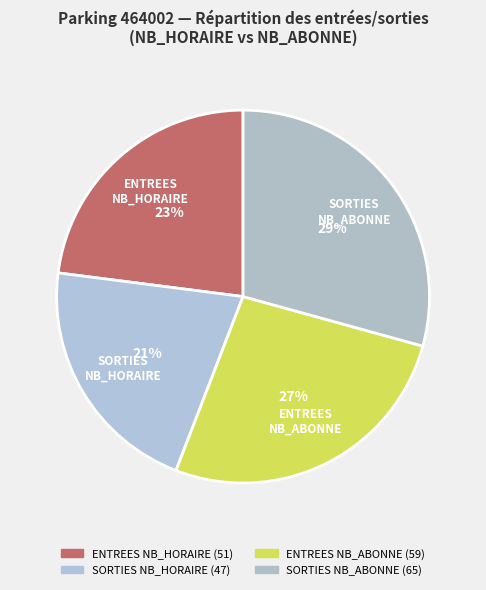

What is the smallest slice in the pie chart?

SORTIES NB_HORAIRE